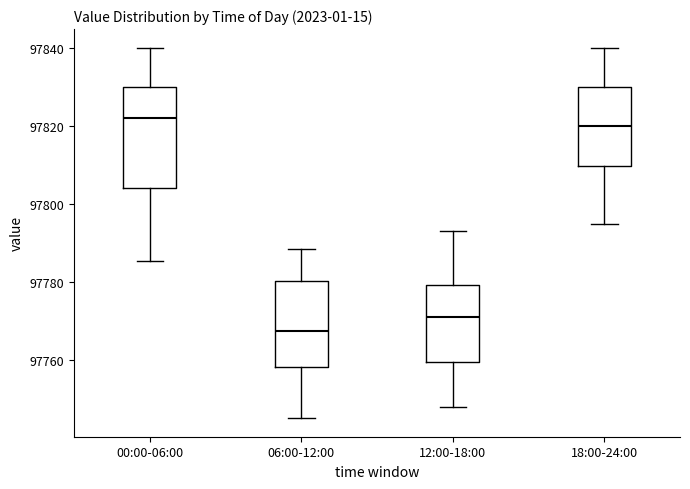

Comparing the boxes themselves (not the whiskers), which one is the tallest?

00:00-06:00